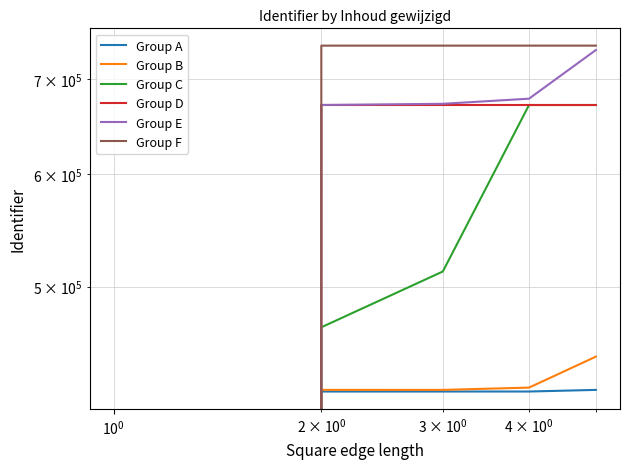

How many data points in Group F are less than 739150?

2